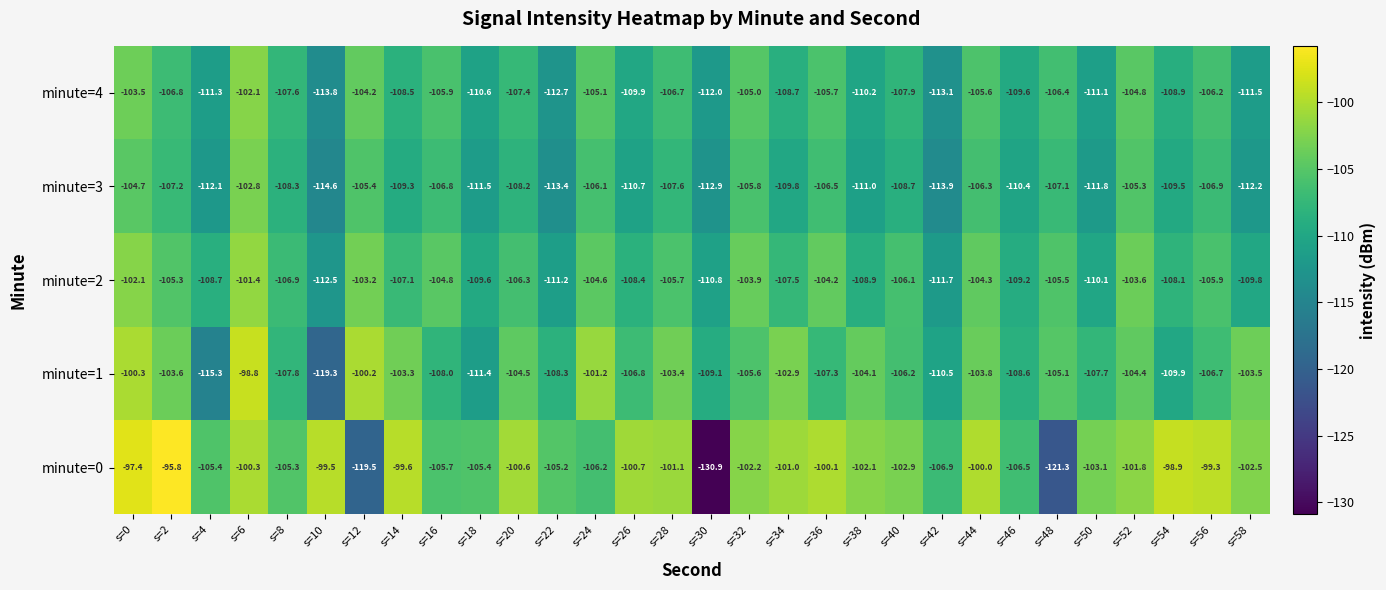

What is the difference between the minute=3 values at s=52 and s=30?

7.6